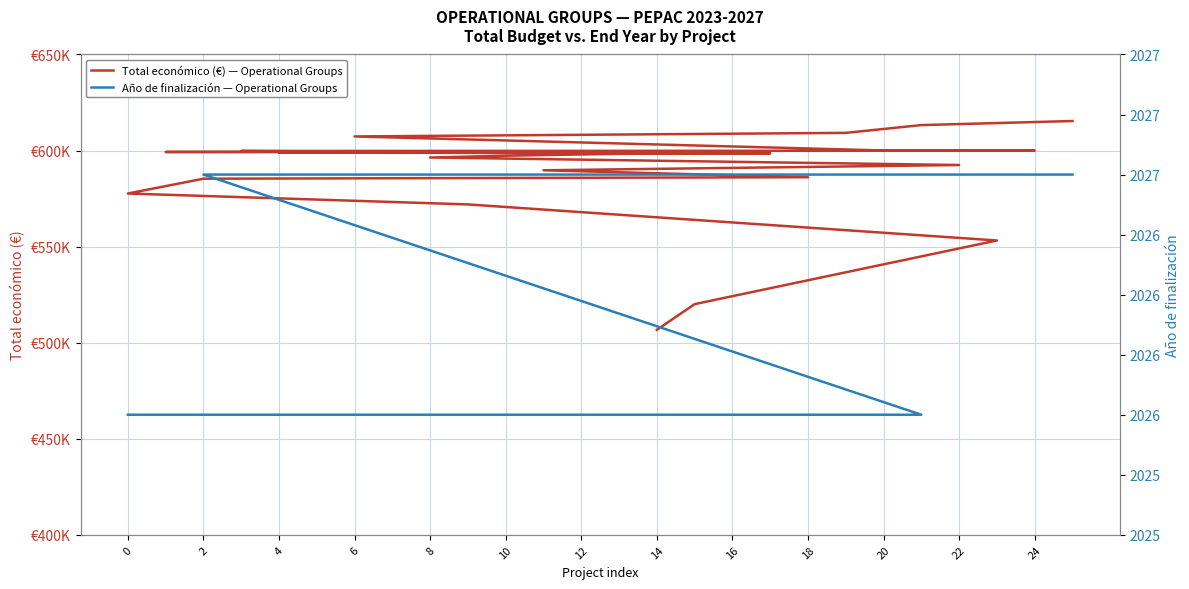

Count the number of categories in the chart.

26